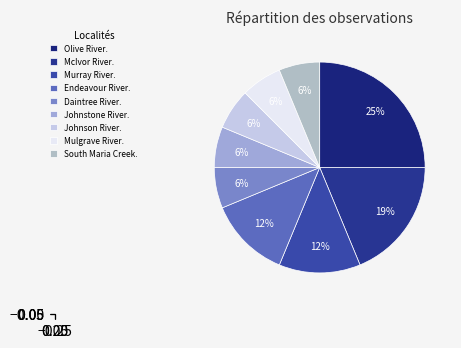

How many segments does this pie chart have?

9